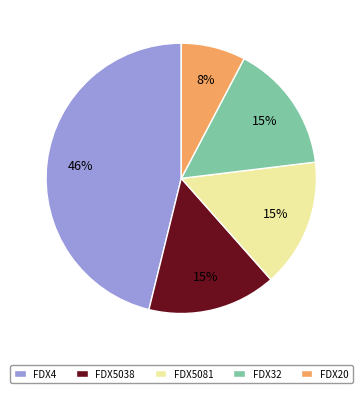

Is the sum of FDX20 and FDX5038 greater than half?

No